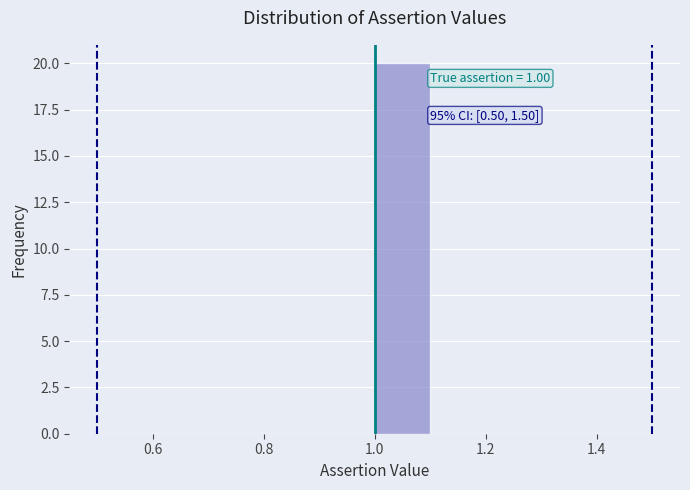

Which range on the x-axis has the tallest bar?

1.0 to 1.1